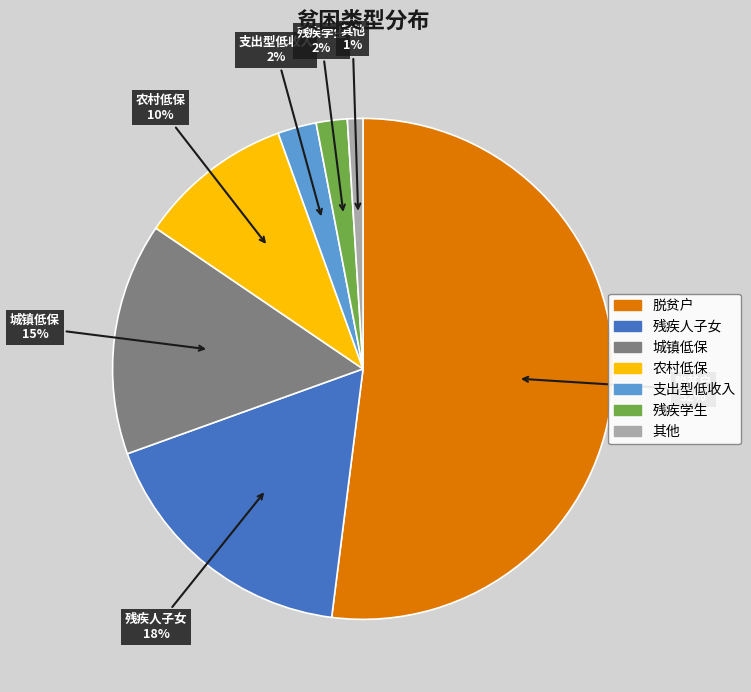

To the nearest percent, what is the difference between the largest and smallest slice percentages?

51%